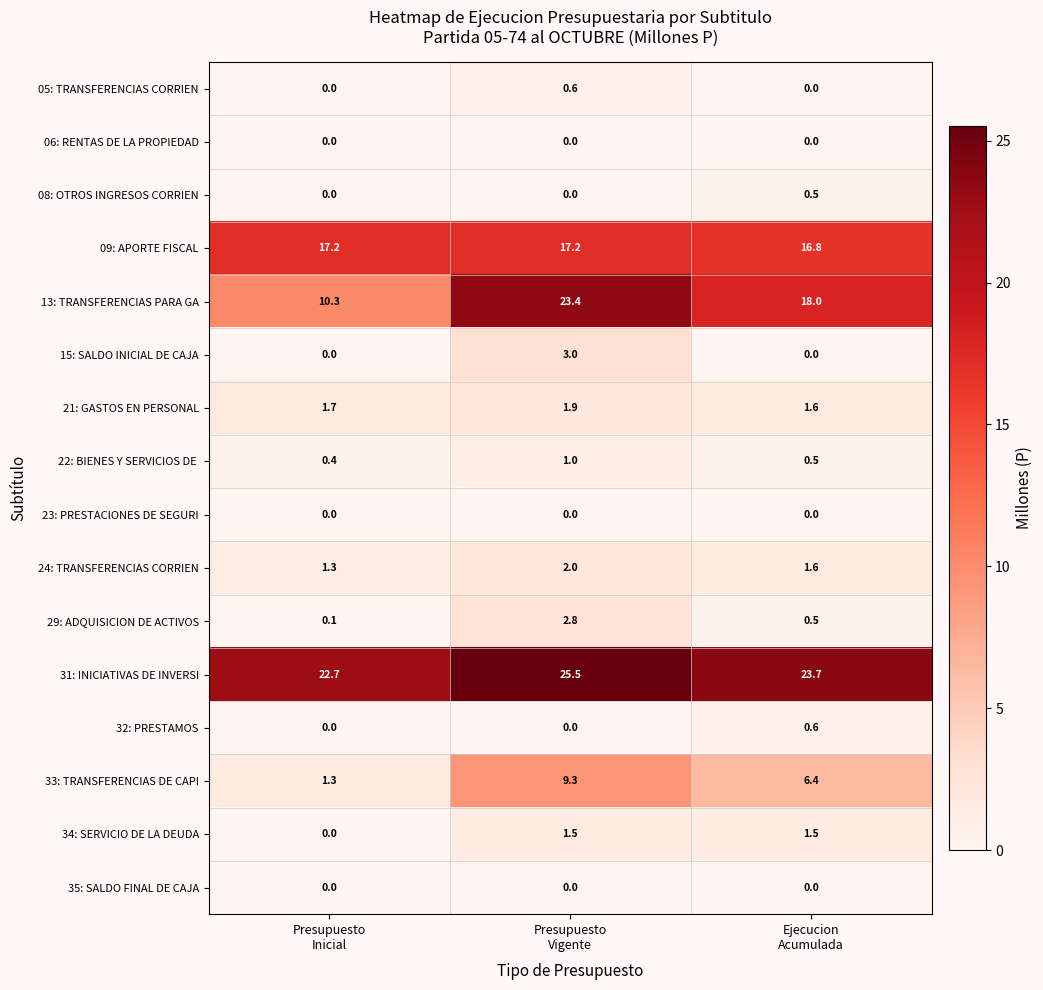

Count the 15: SALDO INICIAL DE CAJA values in the range 0 to 3.

3